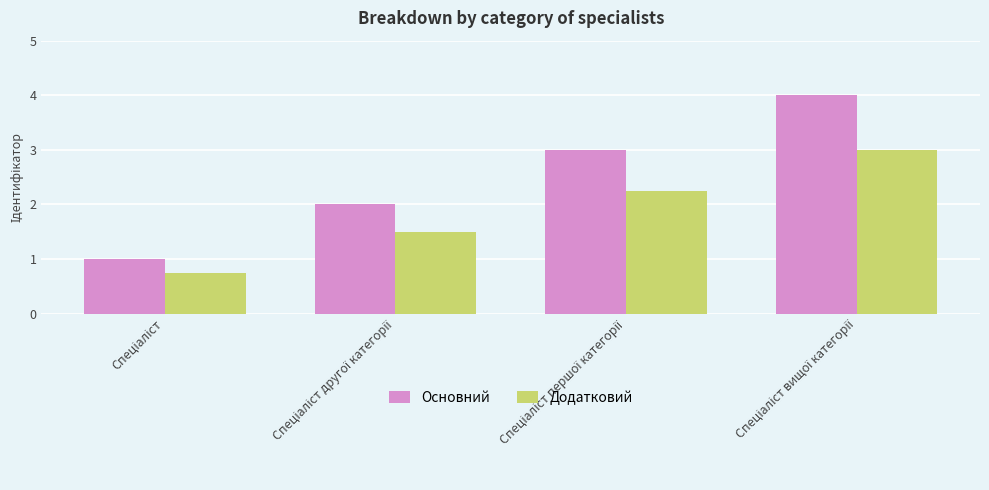

Which series has the widest spread of values?

Основний